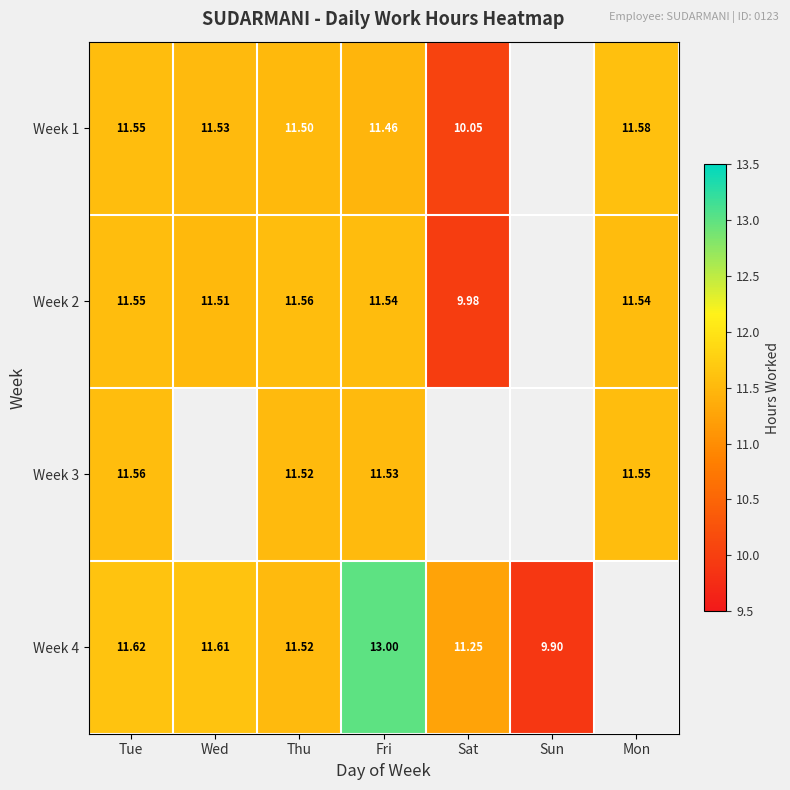

At which category does the chart reach its minimum across all series?

Sun